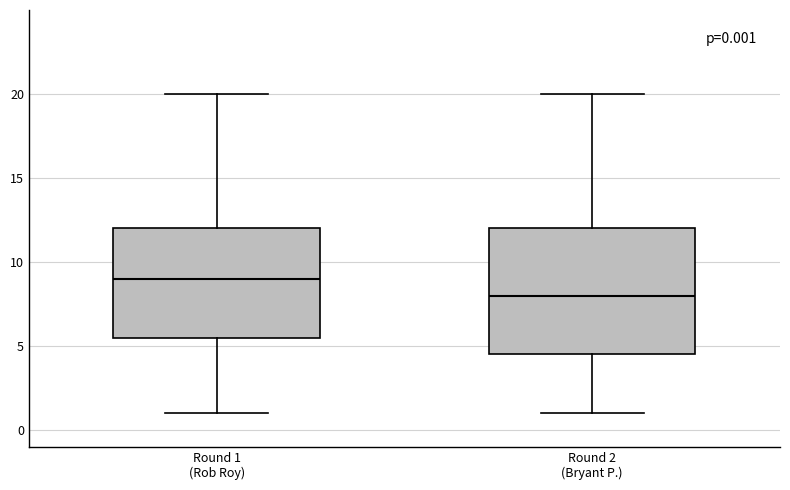

Comparing the boxes themselves (not the whiskers), which one is the tallest?

Round 2 (Bryant P.)